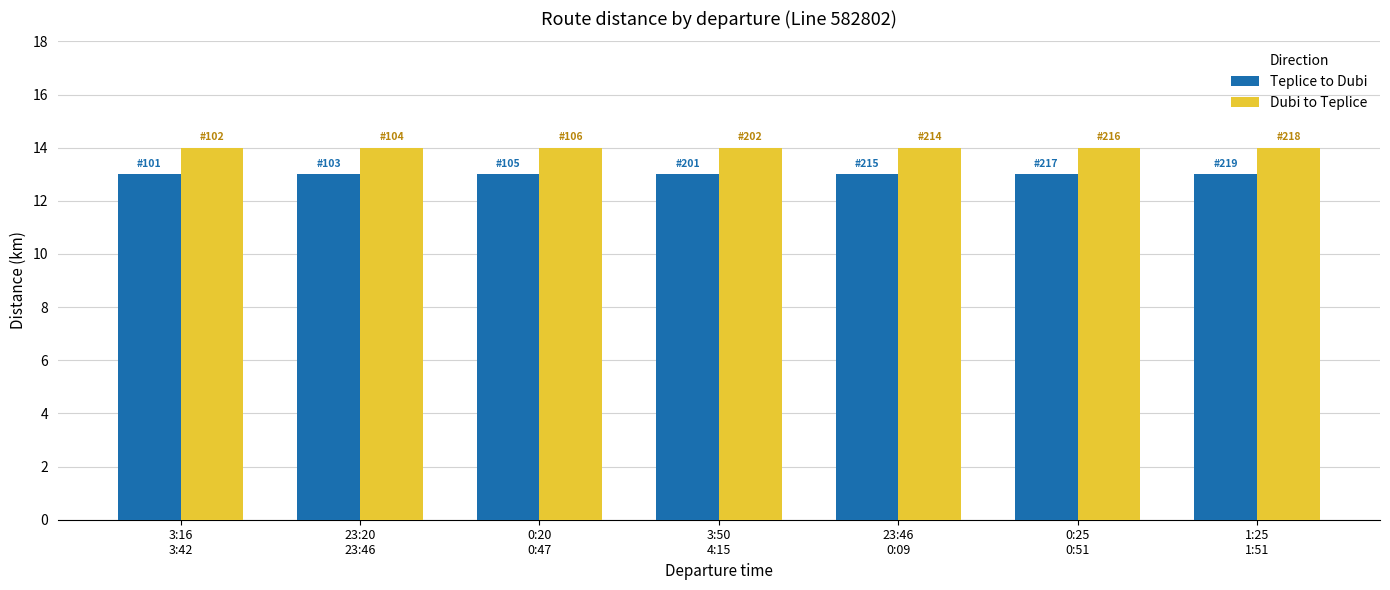

What is the label of the 2nd bar from the right?

0:25
0:51